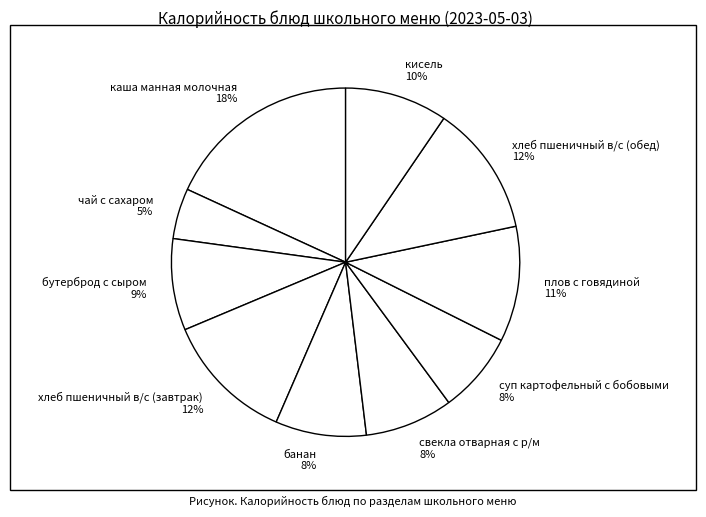

Does any single category account for the majority?

No